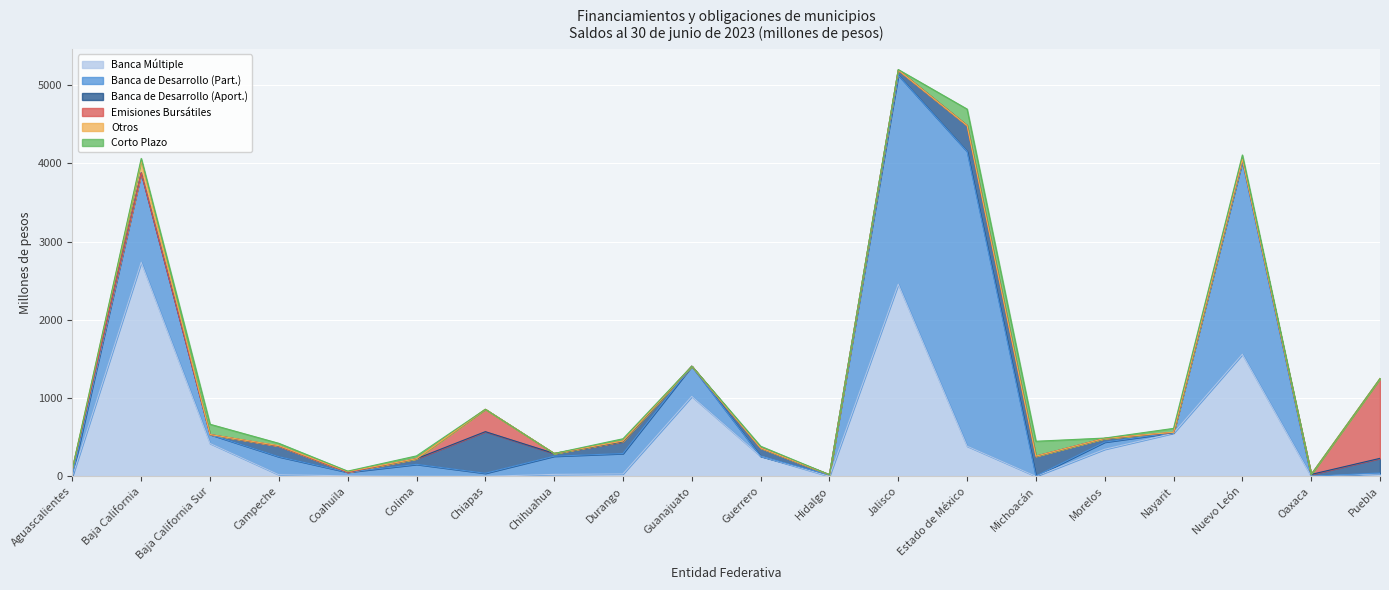

The value of Banca de Desarrollo (Aport.) at Puebla is 321.5. True or false?

False